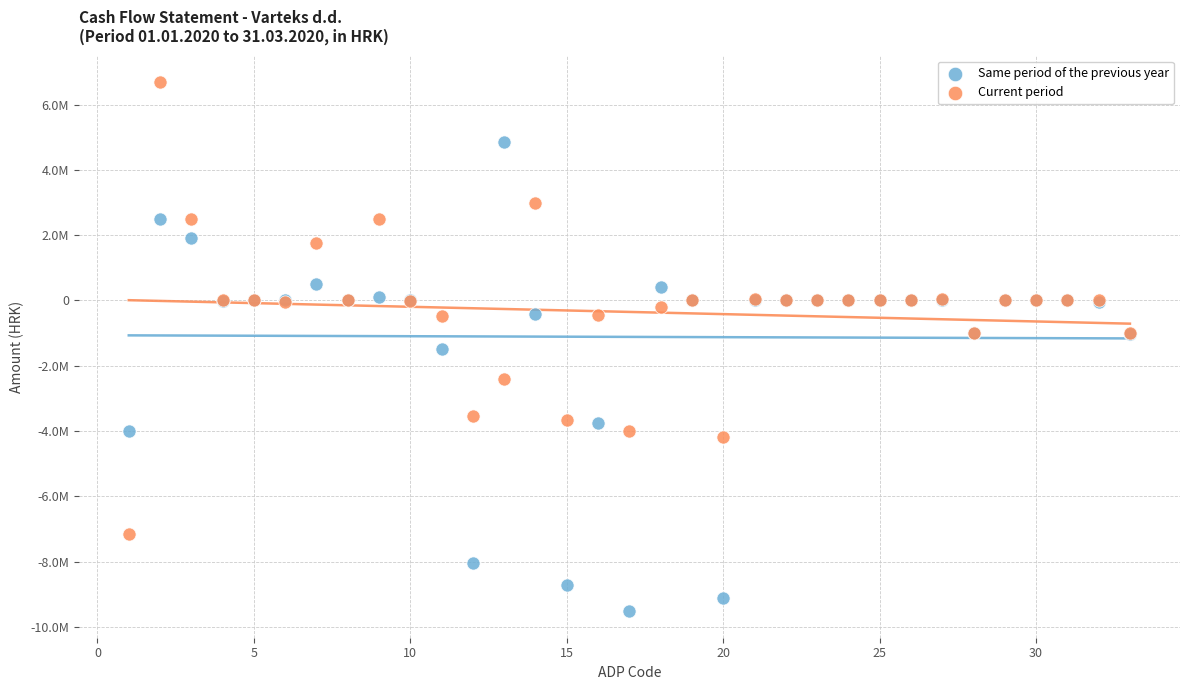

Which series has the widest spread of Y values?

Same period of the previous year